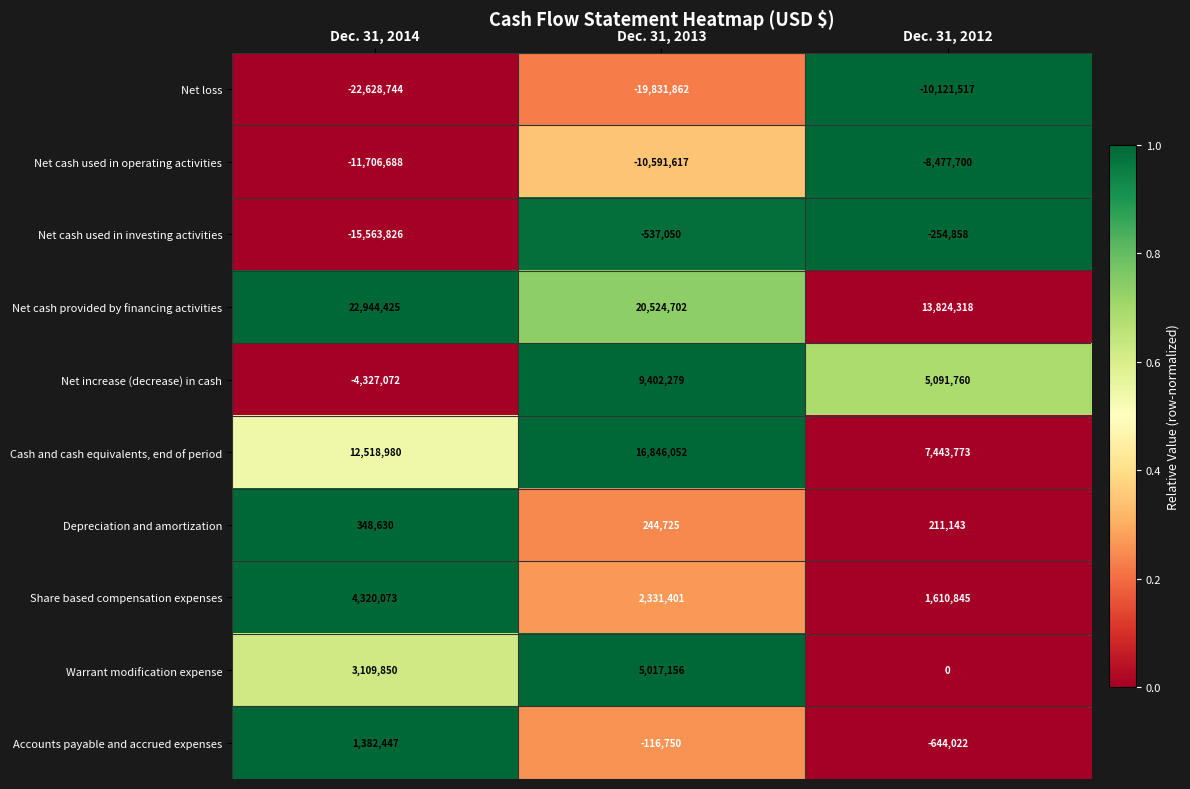

What is the maximum value shown in the chart?

22944425